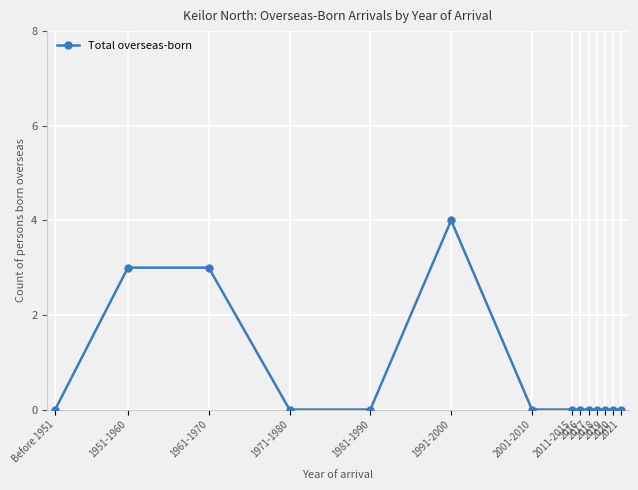

Count the values in the range 0 to 1.

11